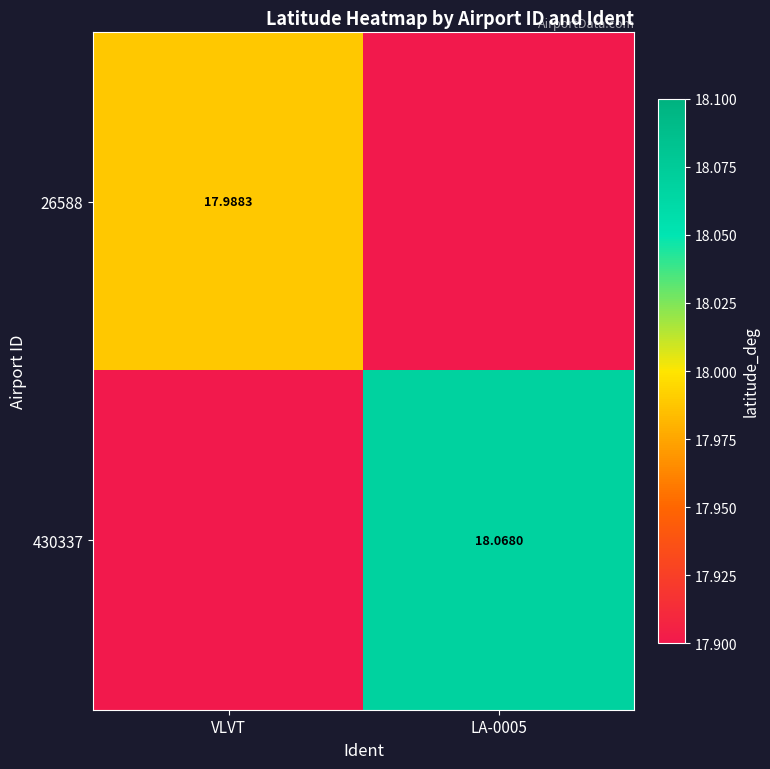

What is the difference between the maximum and minimum values in the 26588 series?

18.0